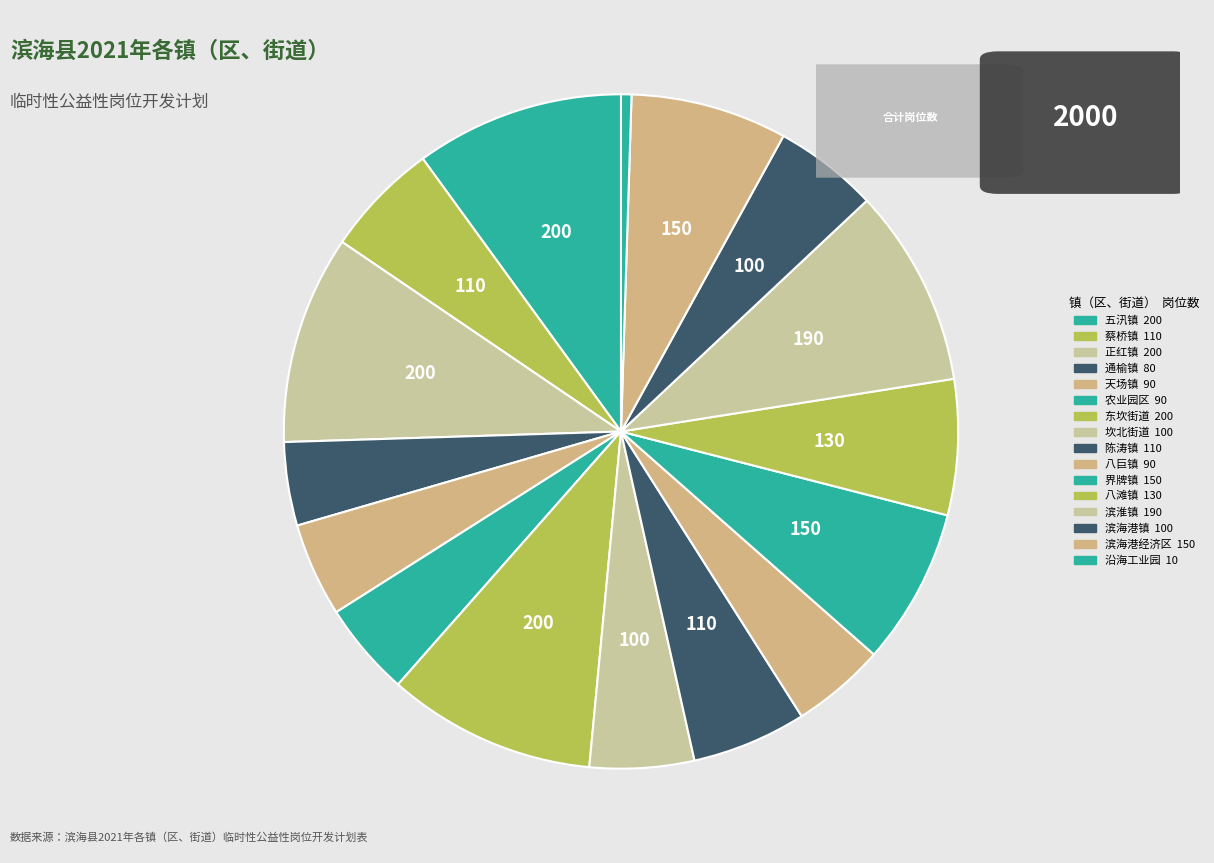

How many segments does this pie chart have?

16